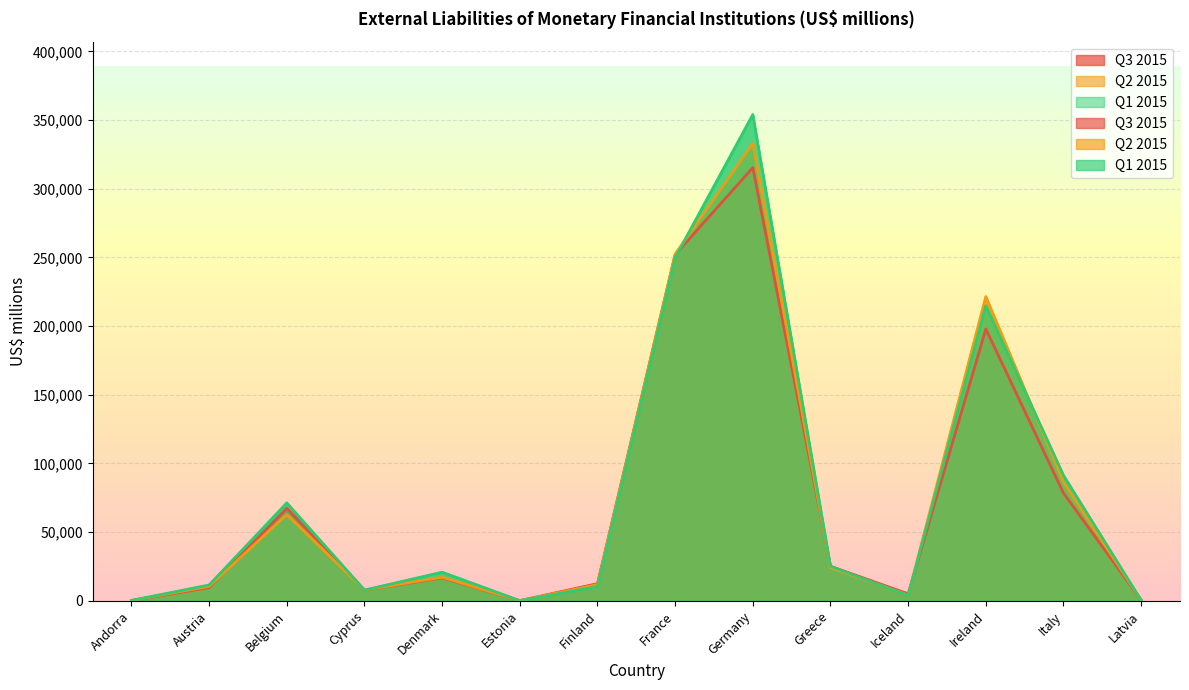

List the series in order of their peak value, highest first.

Q1 2015, Q2 2015, Q3 2015